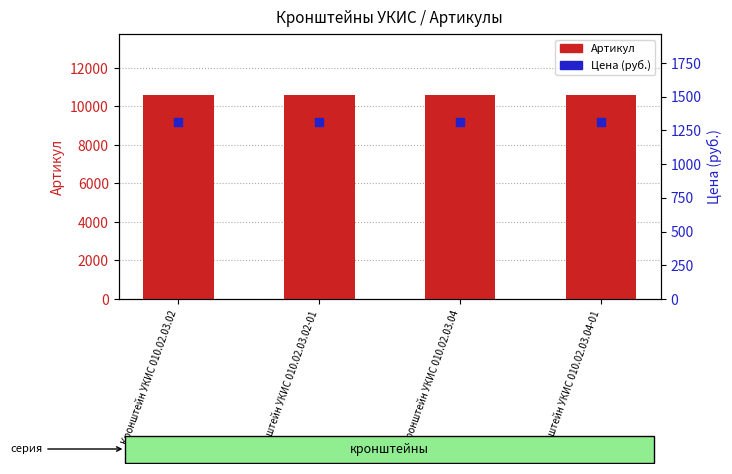

At which category is the sum across all series the highest?

Кронштейн УКИС 010.02.03.04-01